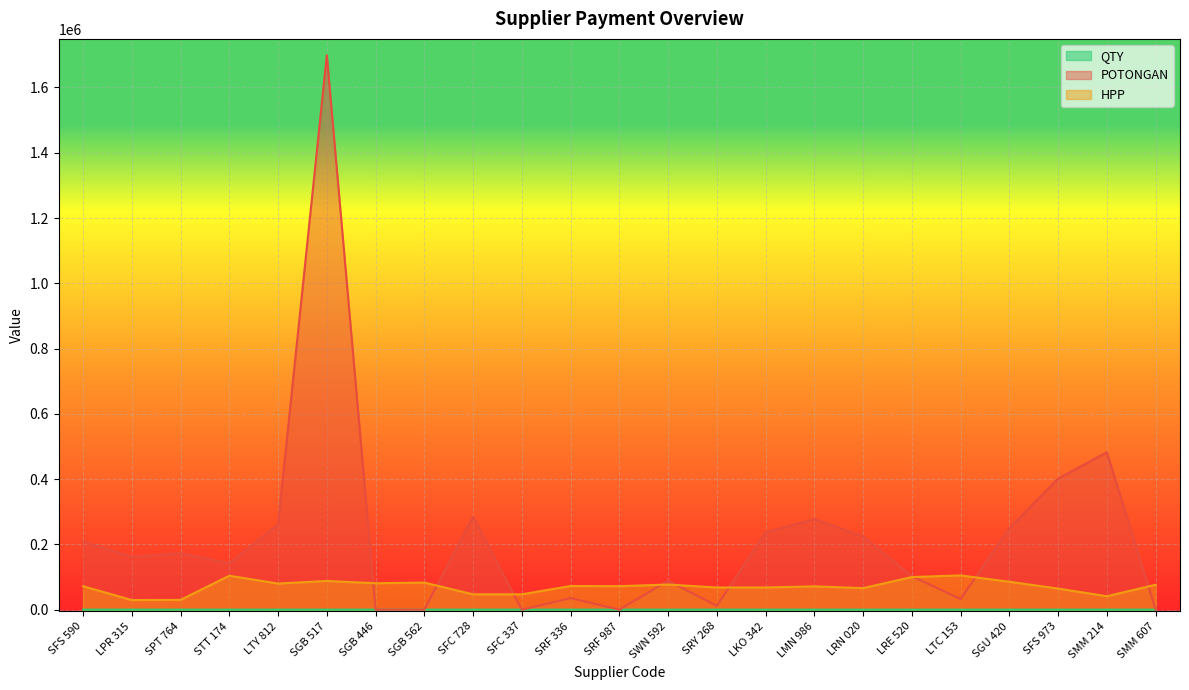

True or false: QTY and HPP cross at least once.

False